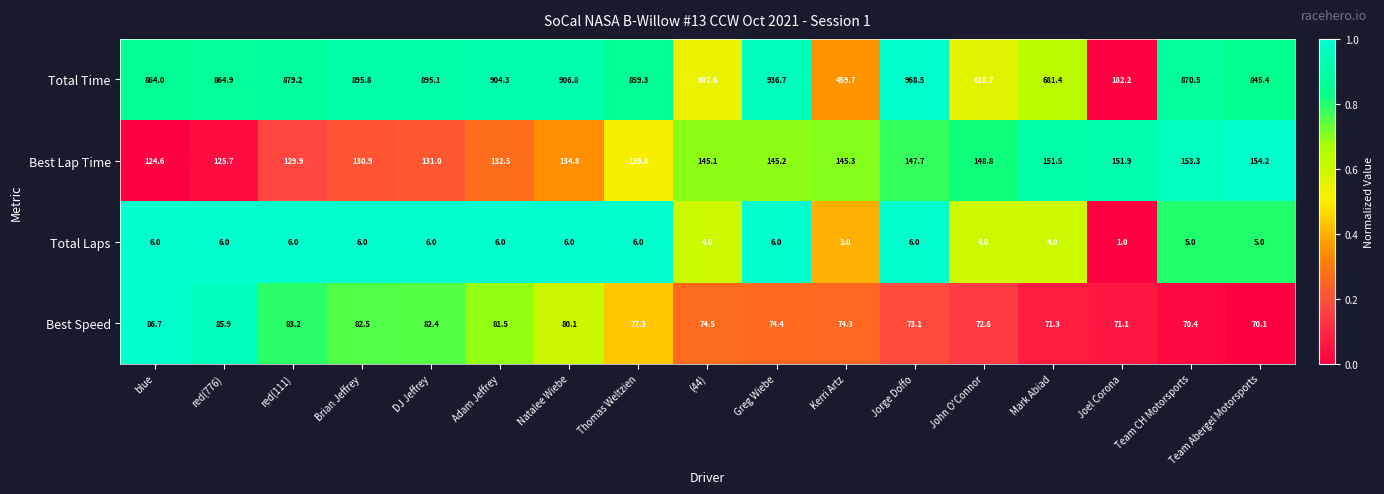

Rank the series at Brian Jeffrey from lowest to highest value.

Total Laps, Best Speed, Best Lap Time, Total Time